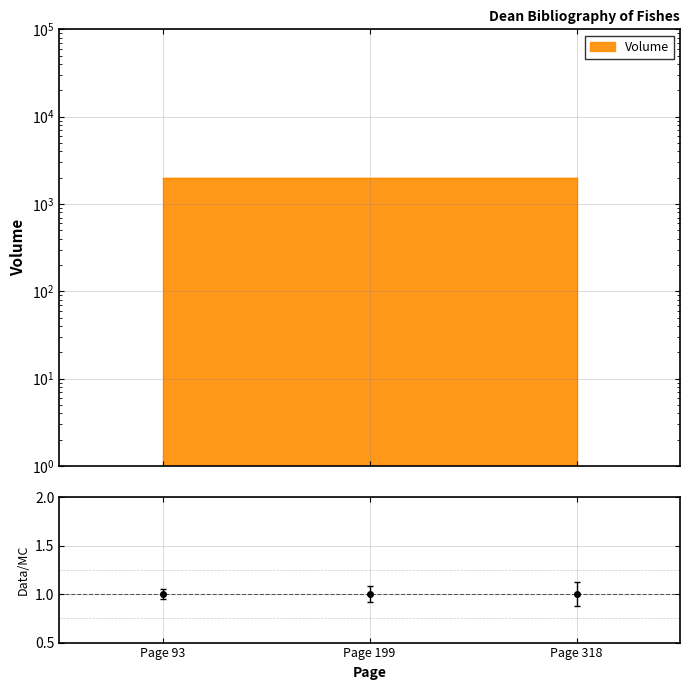

Count the values in the range 1968 to 1969.

3